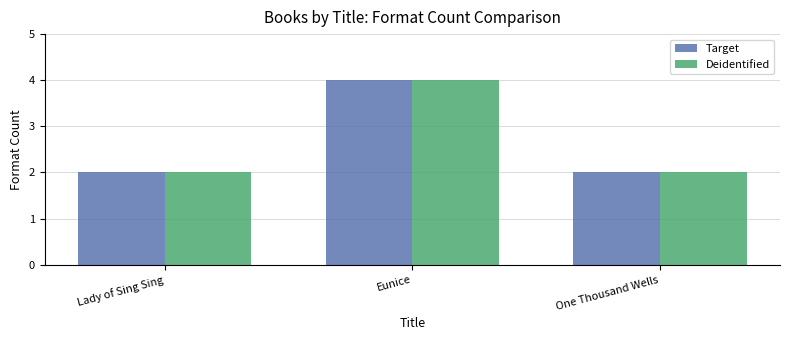

How many bars are there in total?

6